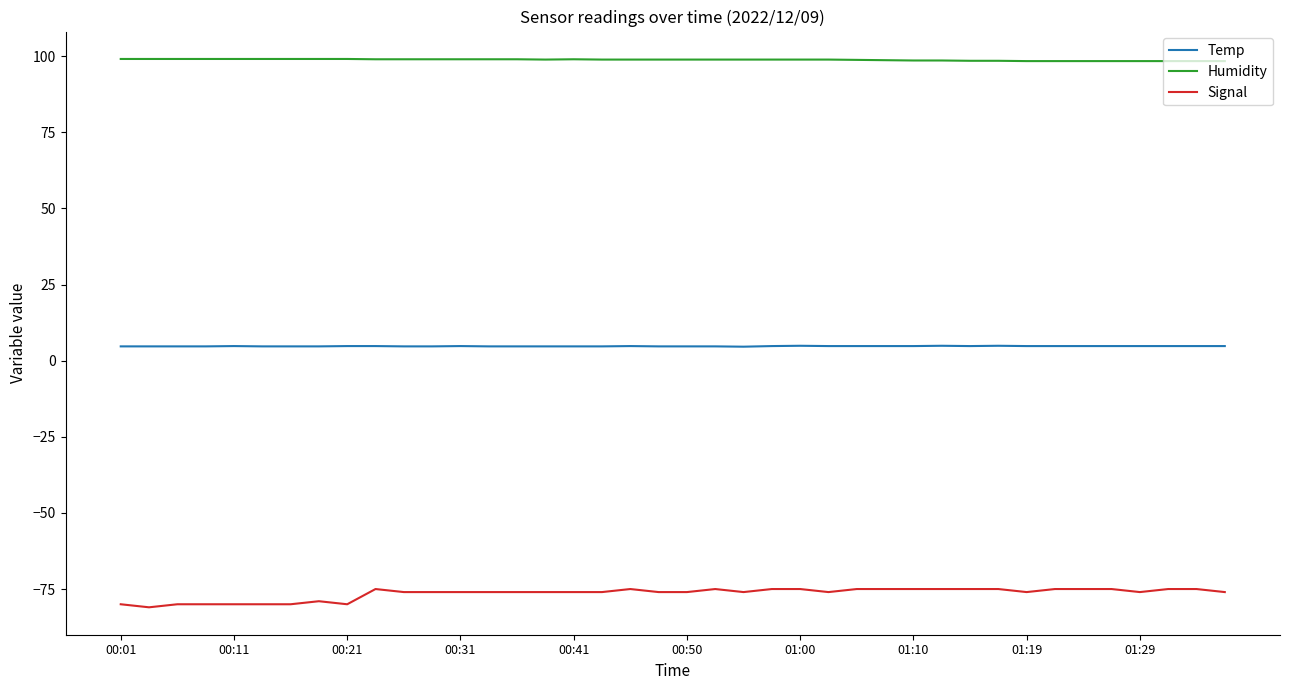

What is the difference between the maximum and minimum values in the Humidity series?

0.7